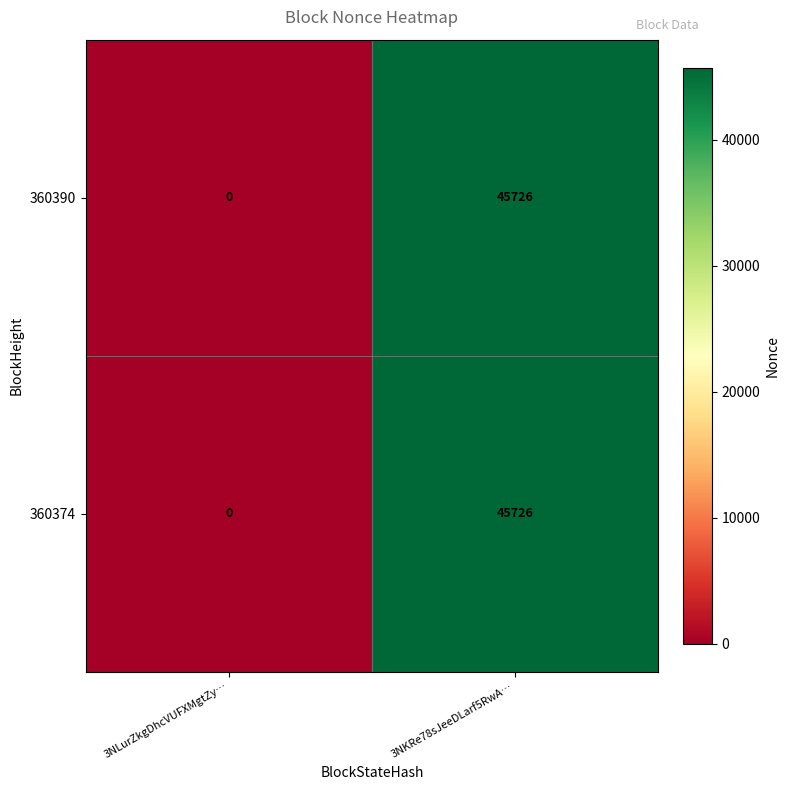

Reading left to right, what are all the values shown in this chart?

360390: 0	45726
360374: 0	45726